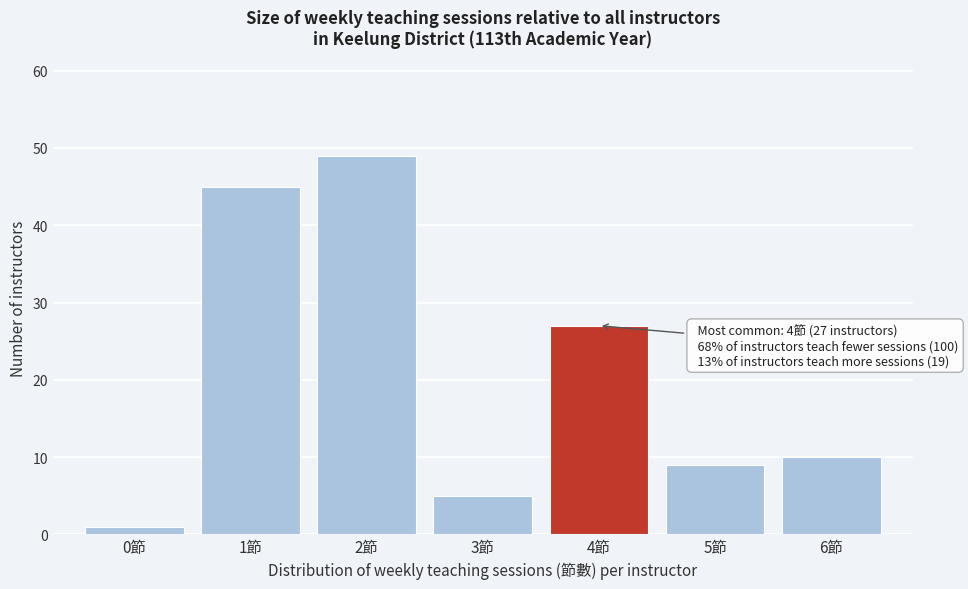

Which range on the x-axis has the tallest bar?

1.5 to 2.5